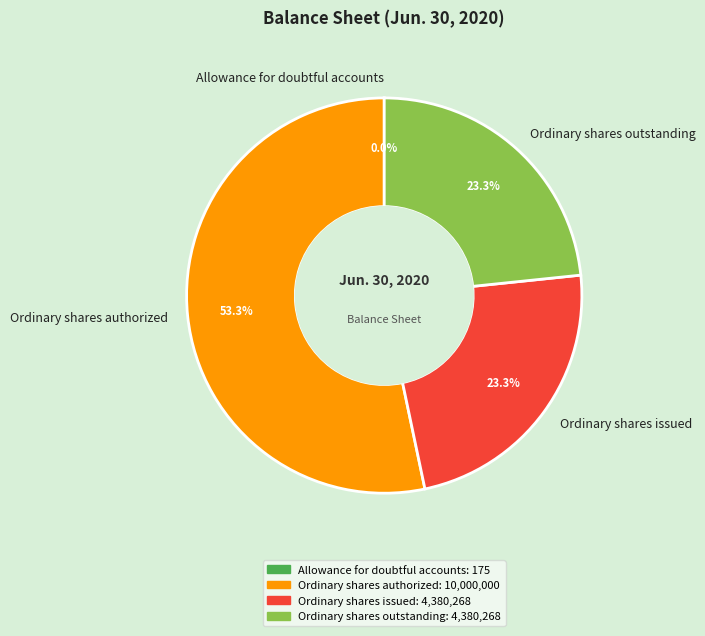

Which slice is the largest?

Ordinary shares authorized